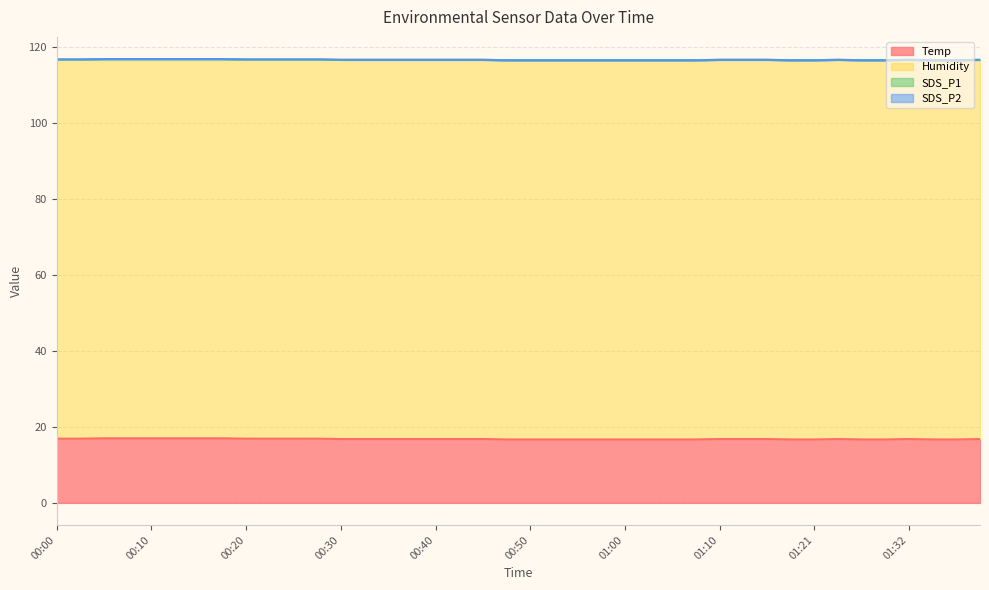

What is the total value across all series at 00:02?

116.8